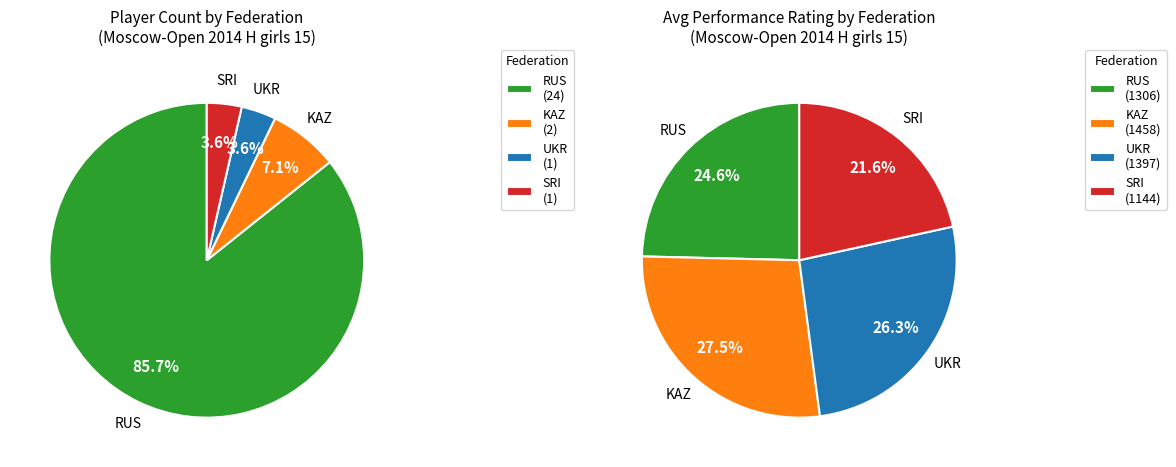

Does any single category account for the majority?

No